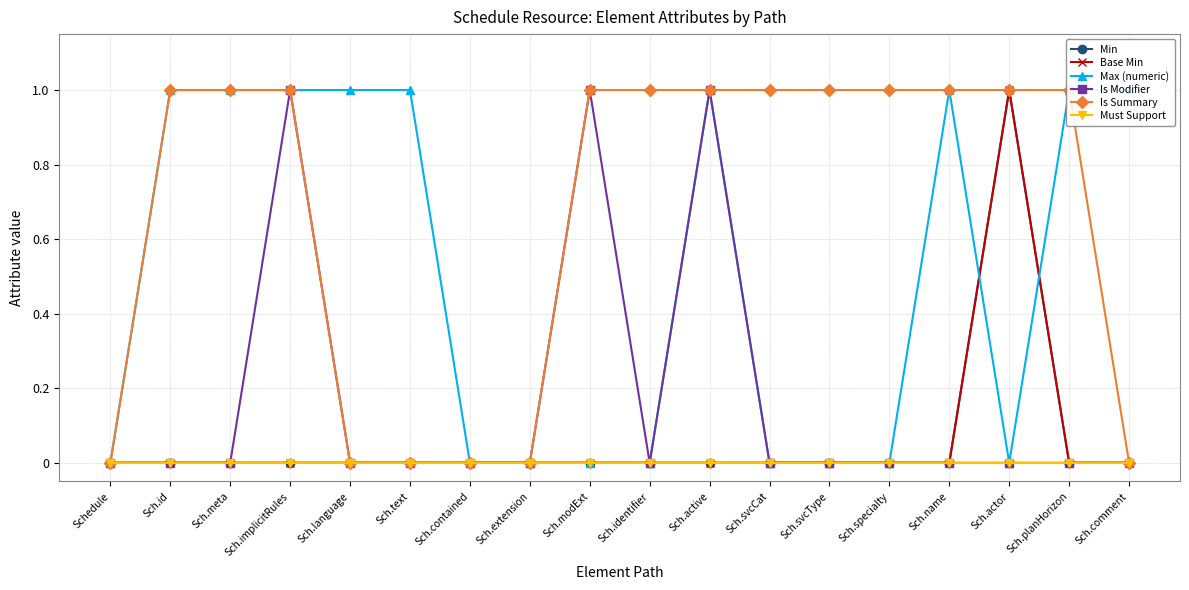

True or false: Must Support and Is Summary intersect in this chart.

False